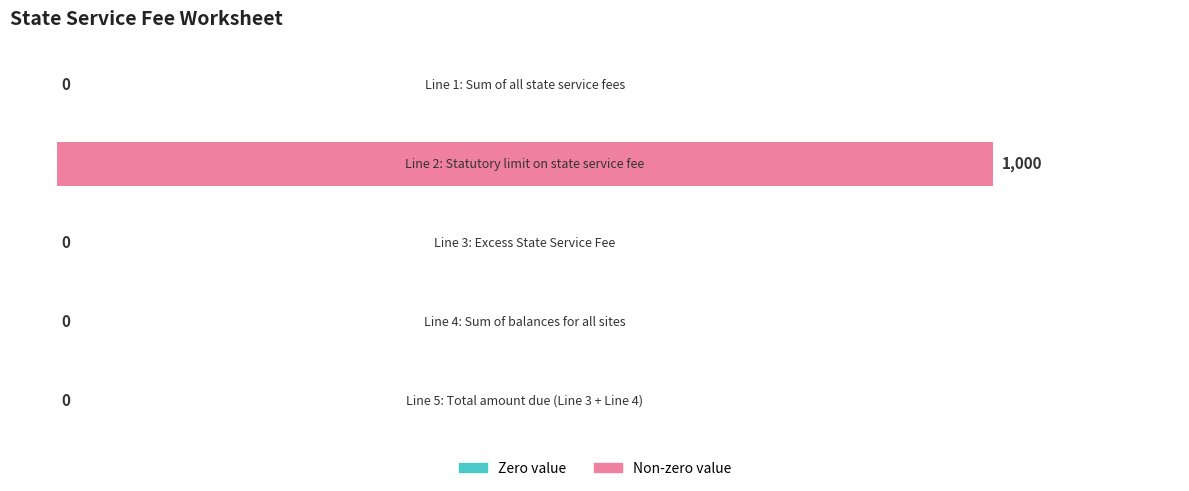

What is the sum of all values?

1000